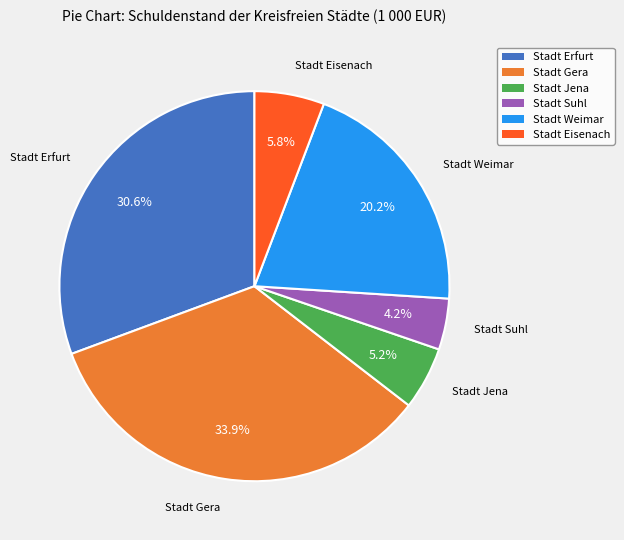

What is the ratio of the value at Stadt Gera to the value at Stadt Jena?

6.5